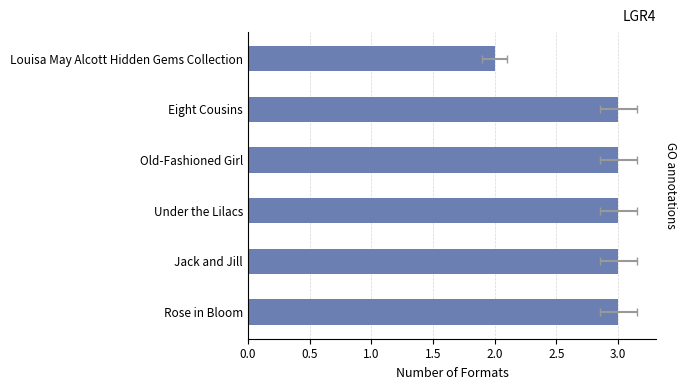

What is the average value?

3